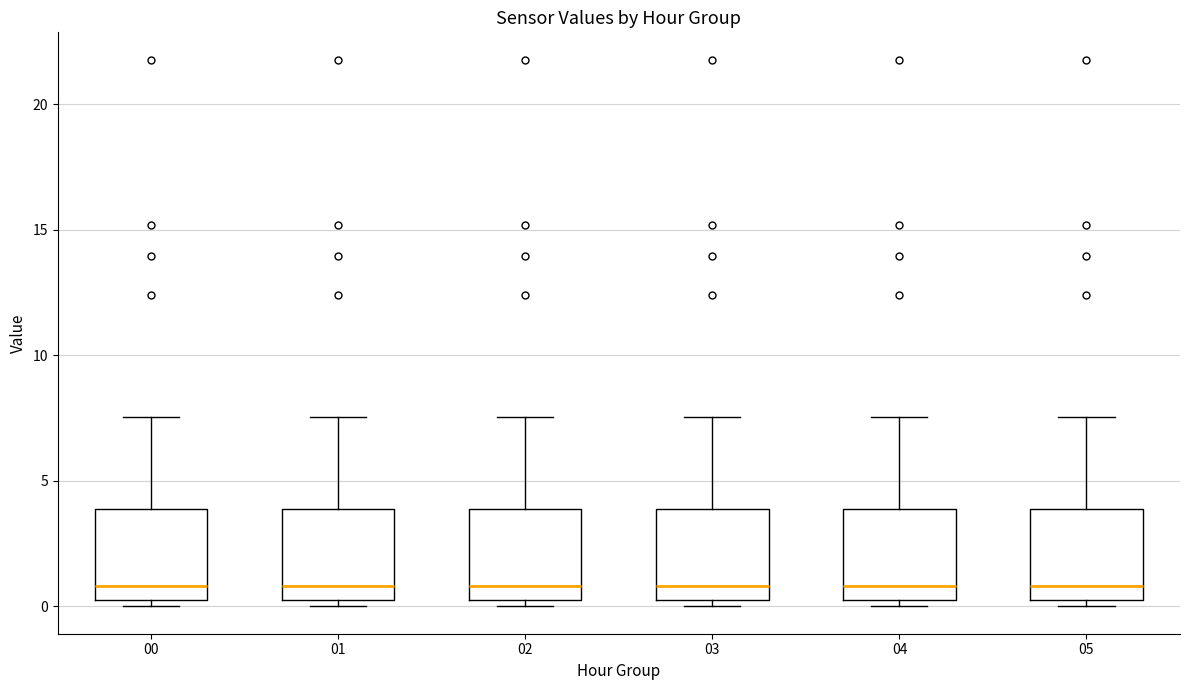

Reading left to right, transcribe this box plot: for each box, give where its median line is, the range the box spans, and where its two whiskers end, as read against the y-axis. The values are not printed on the chart, so give them approximately, as read against the axis.

00: median 1.0, box 0.0 to 4.0, whiskers 0.0 (just below the box's lower edge) to 7.5
01: median 1.0, box 0.0 to 4.0, whiskers 0.0 (just below the box's lower edge) to 7.5
02: median 1.0, box 0.5 to 4.0, whiskers 0.0 to 7.5
03: median 1.0, box 0.5 to 4.0, whiskers 0.0 to 7.5
04: median 1.0, box 0.5 to 4.0, whiskers 0.0 to 7.5
05: median 1.0, box 0.5 to 4.0, whiskers 0.0 to 7.5